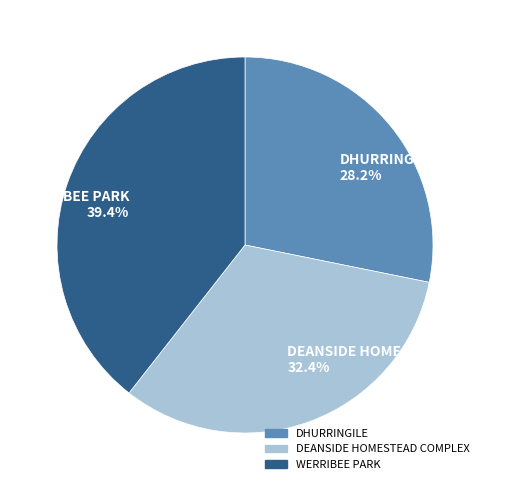

What is the largest slice in the pie chart?

WERRIBEE PARK